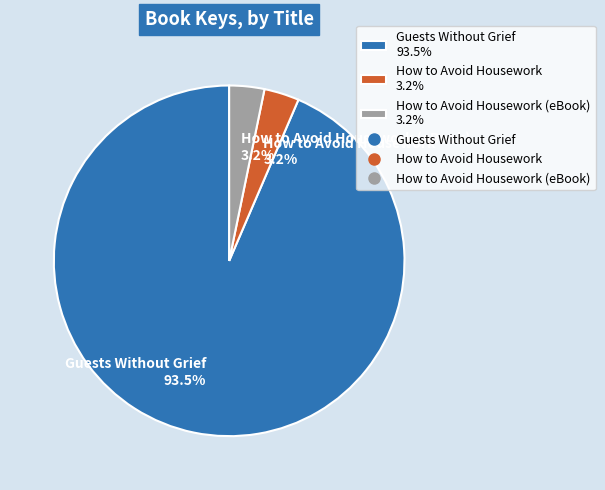

Which slice is the largest?

Guests Without Grief 93.5%